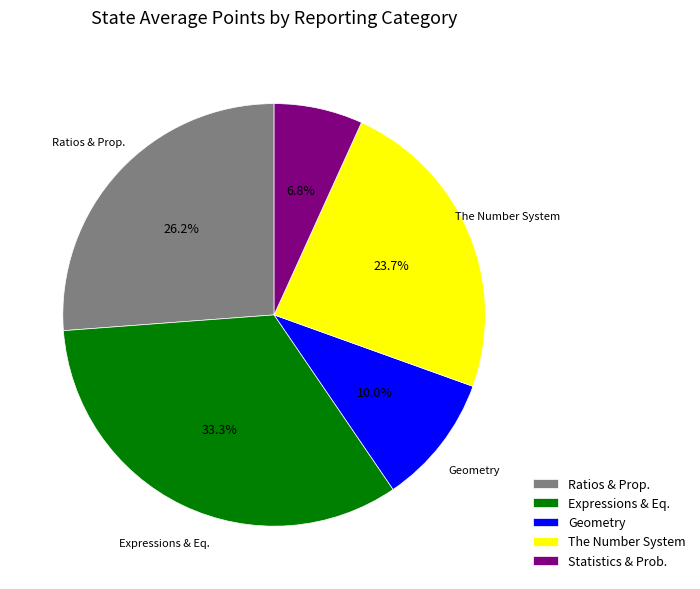

Between Geometry and The Number System, which is larger?

The Number System